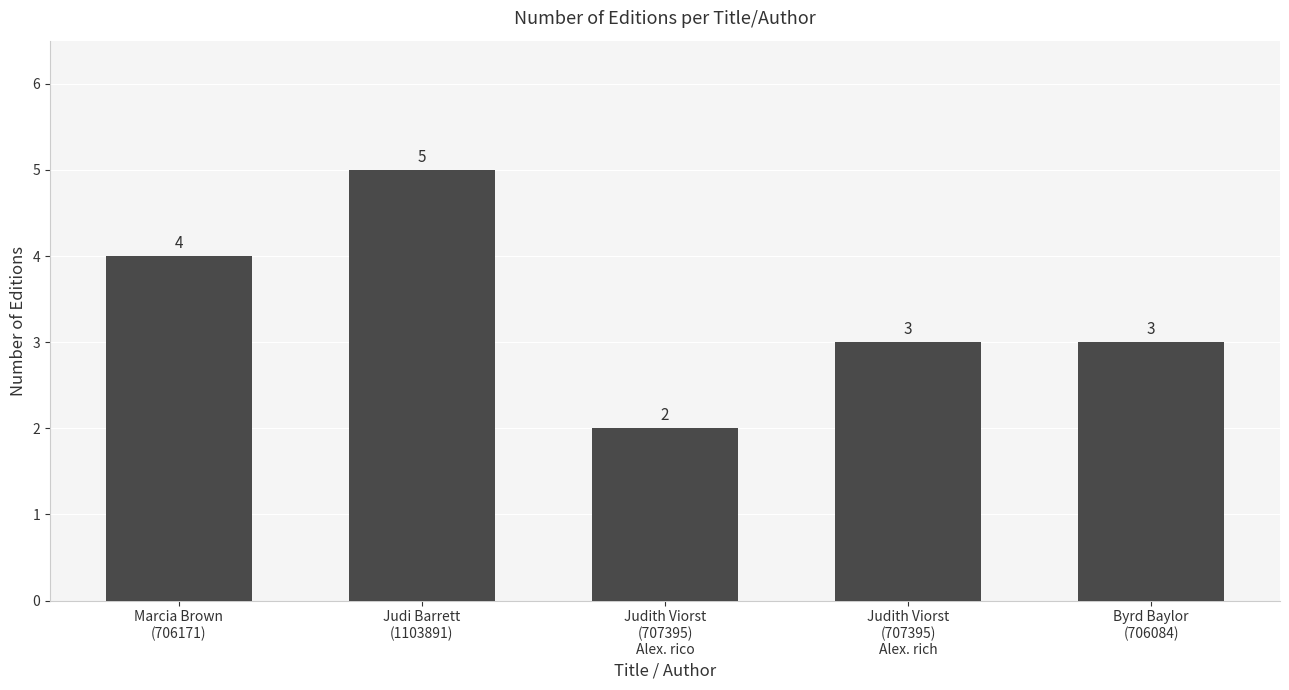

At which label does the data first exceed 3?

Marcia Brown
(706171)